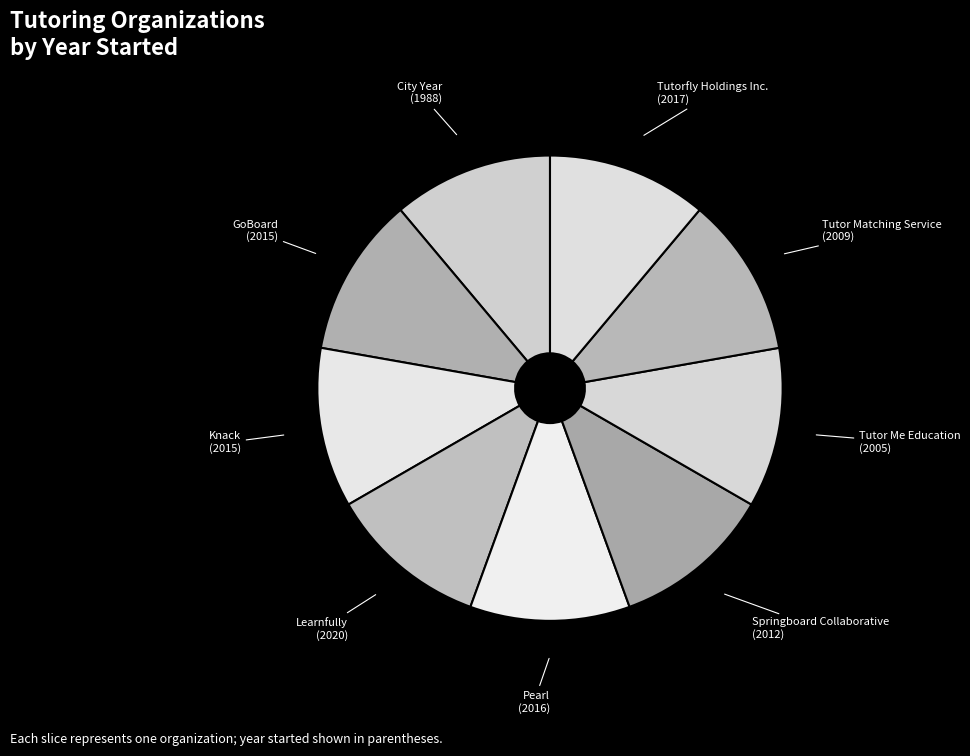

What is the smallest slice in the pie chart?

City Year